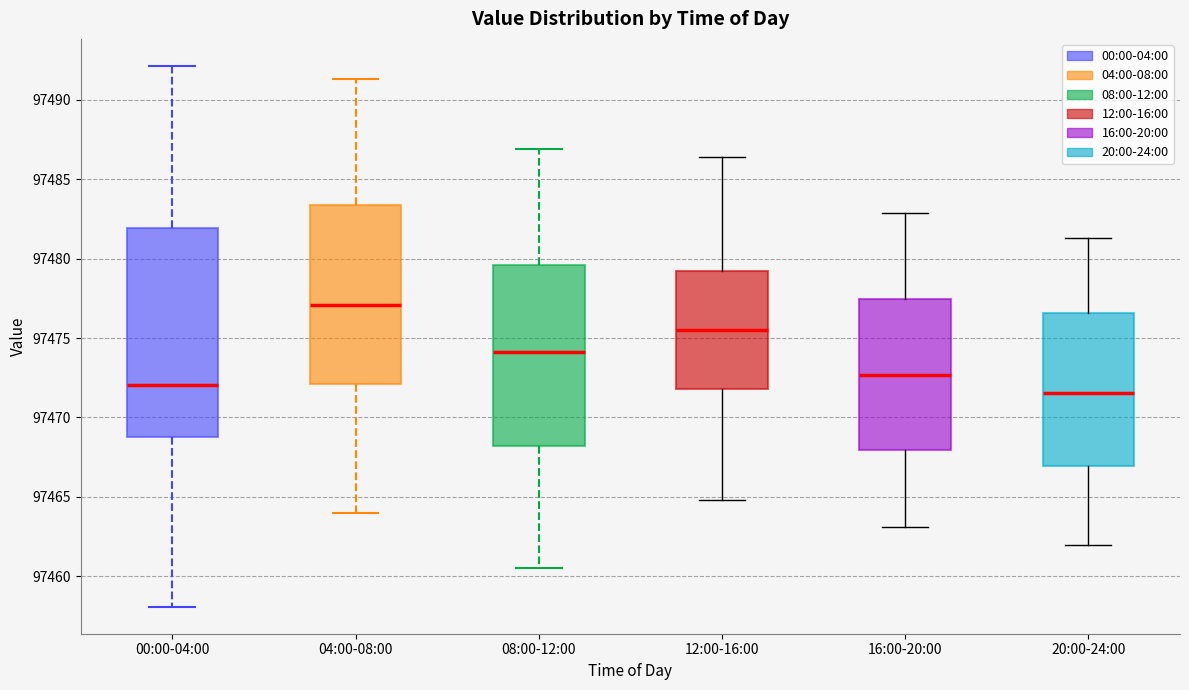

Where is the lower edge of the box for 08:00-12:00 on the y-axis? The values are not printed on the chart, so give them approximately, as read against the axis.

97468.0